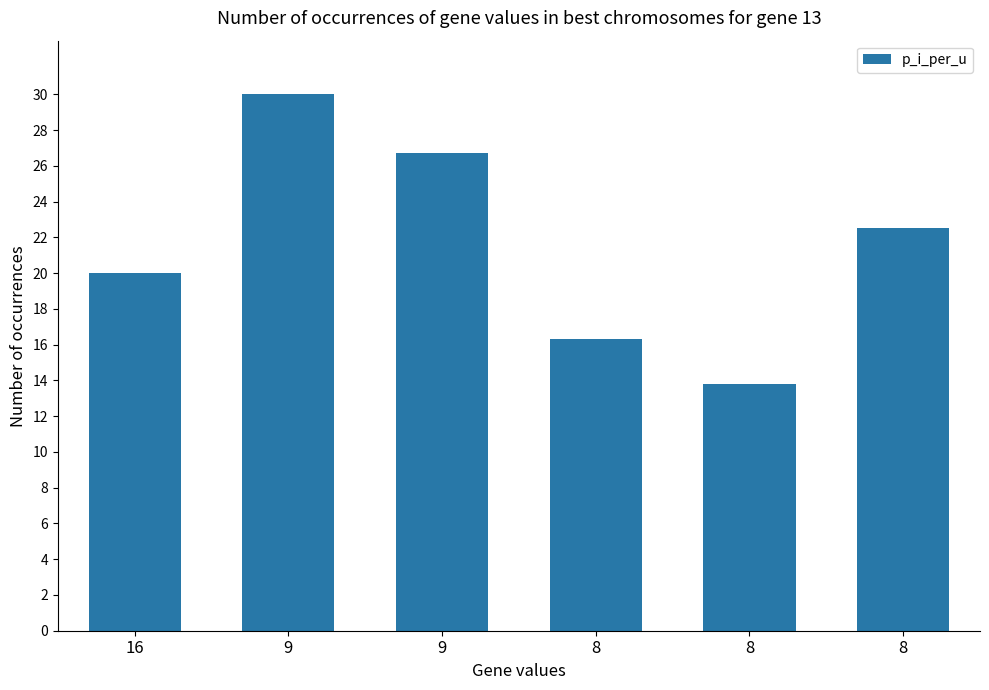

How many bars are there in total?

6